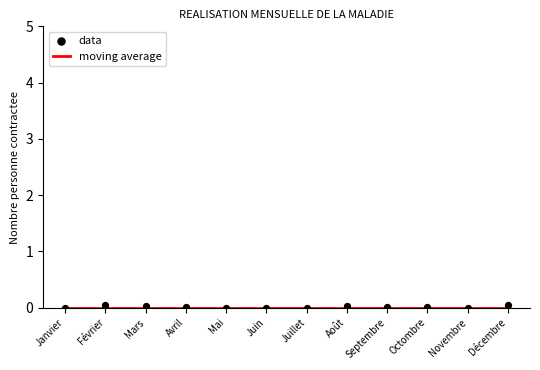

What are all the series names shown in the legend?

moving average, data